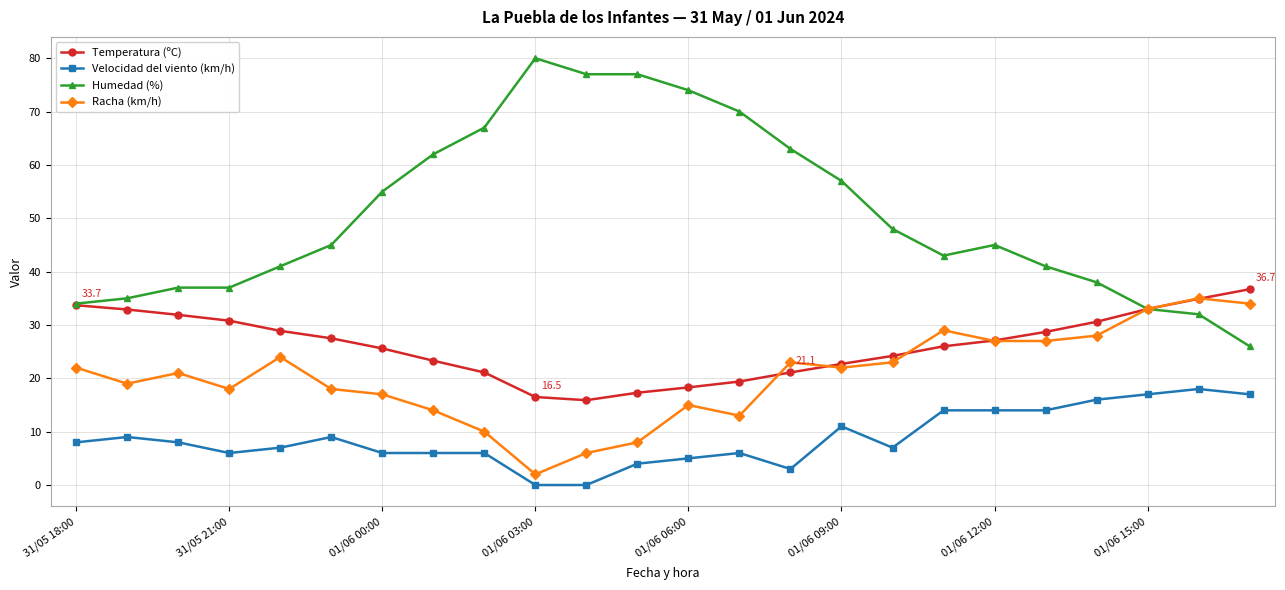

What is the maximum value shown in the chart?

80.0